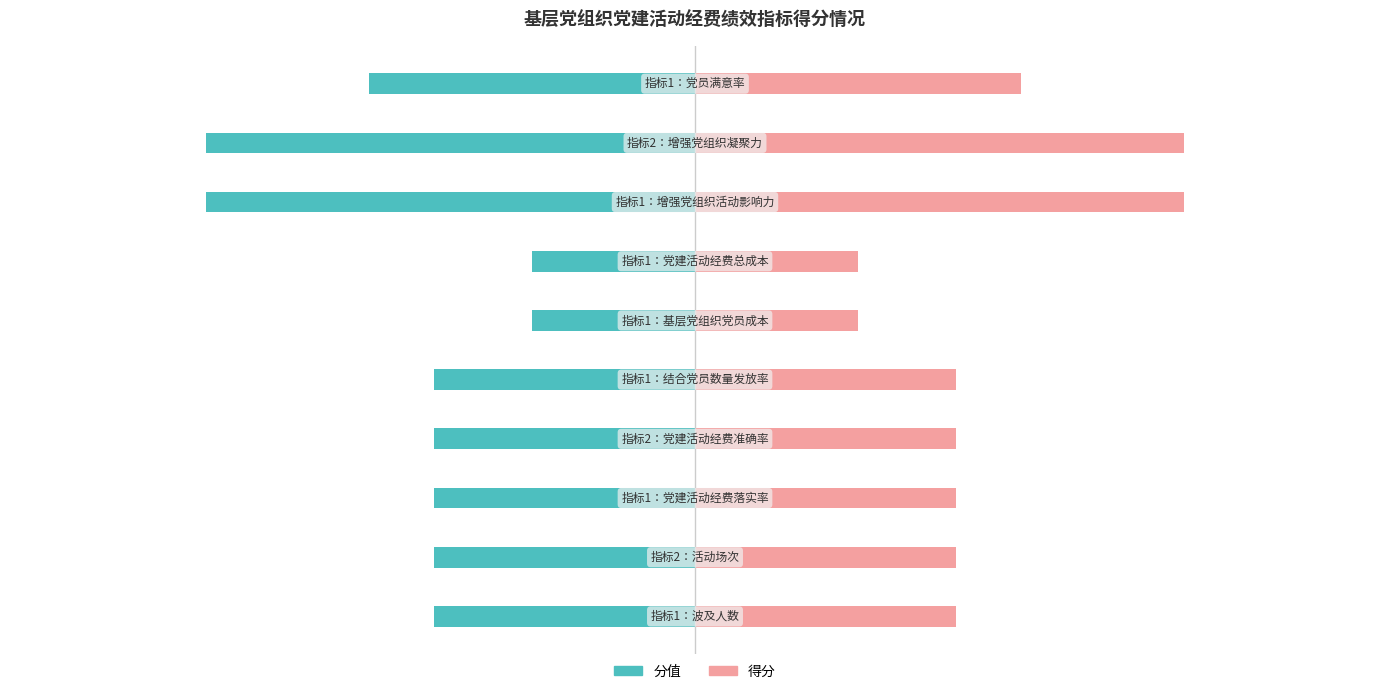

What position from the right is 20?

1